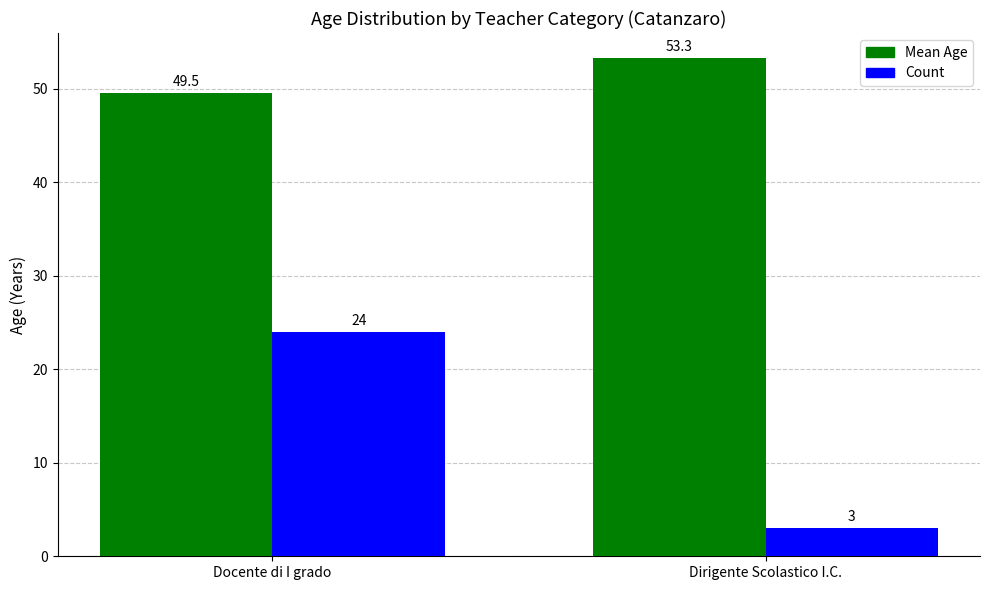

Between Docente di I grado and Dirigente Scolastico I.C., which series saw the biggest shift?

Count